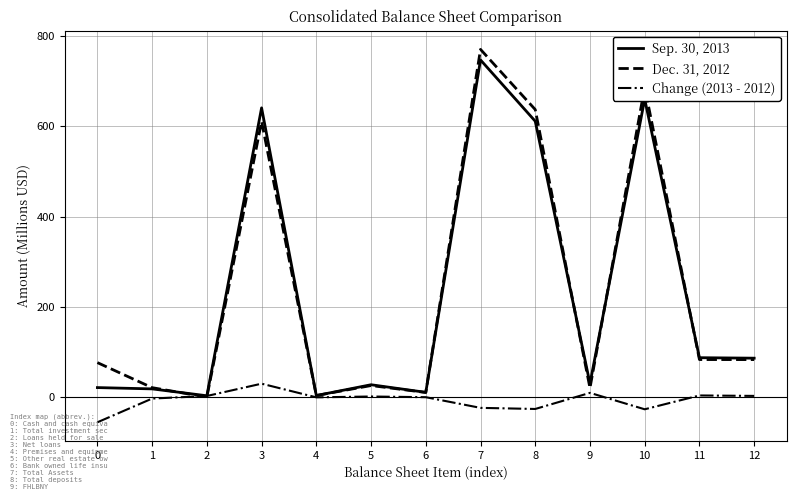

What is the total value across all series at 1?

37.3